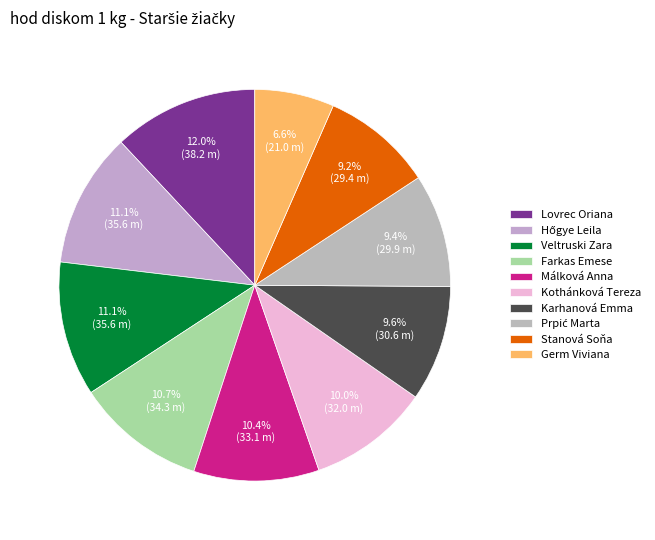

Count the number of slices in the pie.

10